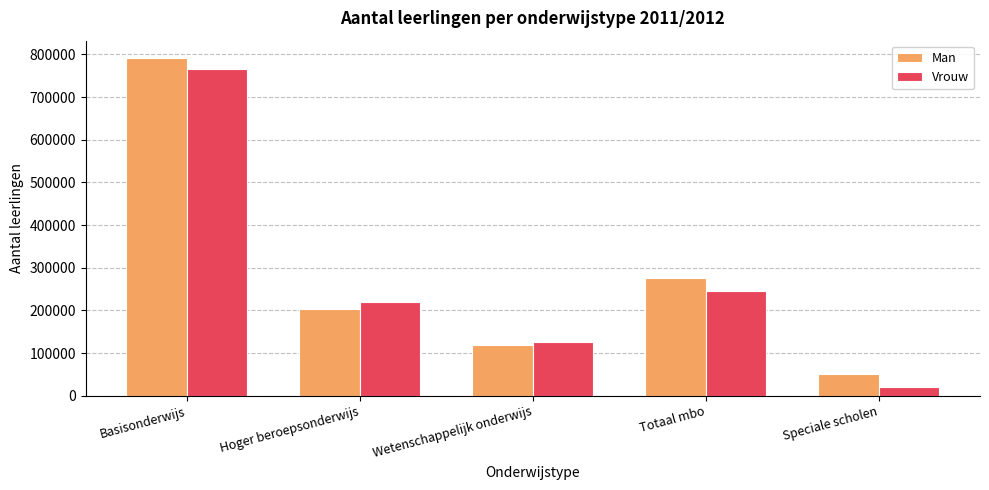

How many bars are there in total?

10